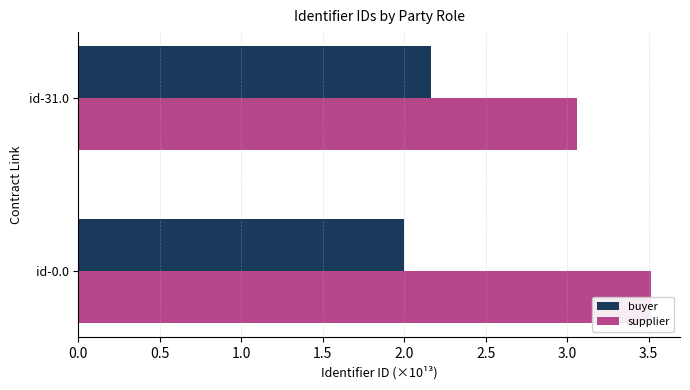

True or false: supplier has a value of 6.3 at id-0.0.

False